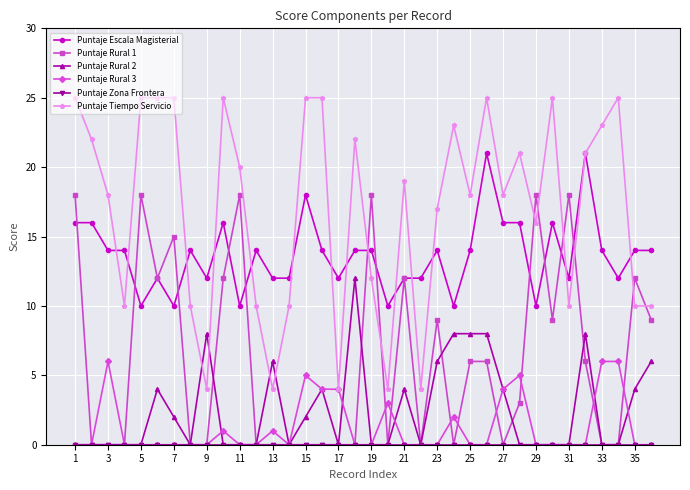

What is the lowest value of the Puntaje Escala Magisterial series?

10